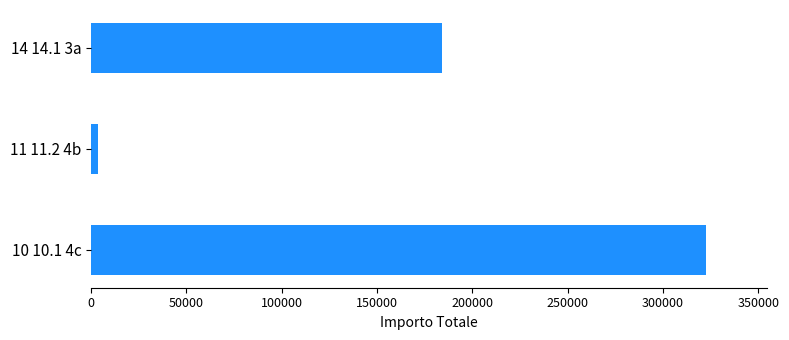

List the labels in order of value, largest first.

10 10.1 4c, 14 14.1 3a, 11 11.2 4b